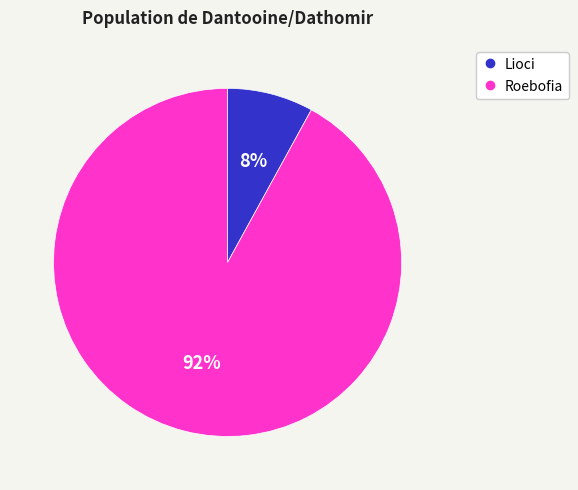

The Lioci slice represents 8% of the pie. True or false?

True